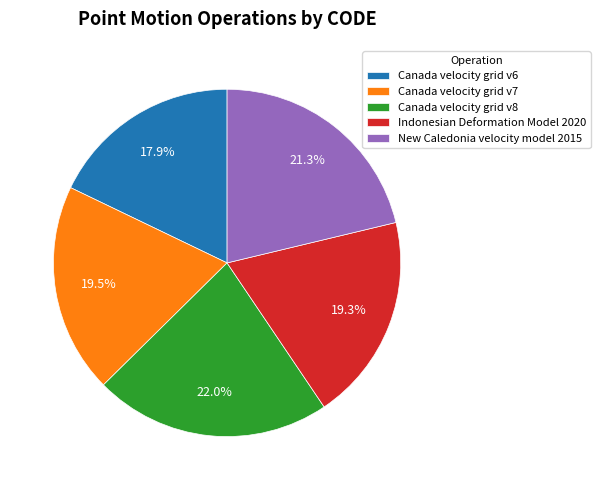

Is it true that Canada velocity grid v6 is 23% of the pie?

False